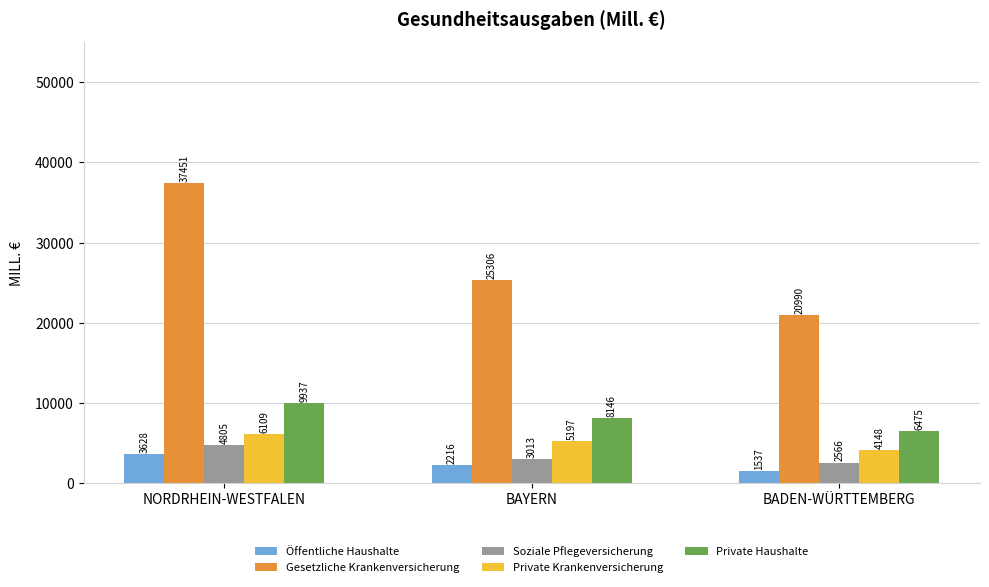

Where is Öffentliche Haushalte nearest to the value 2582?

BAYERN